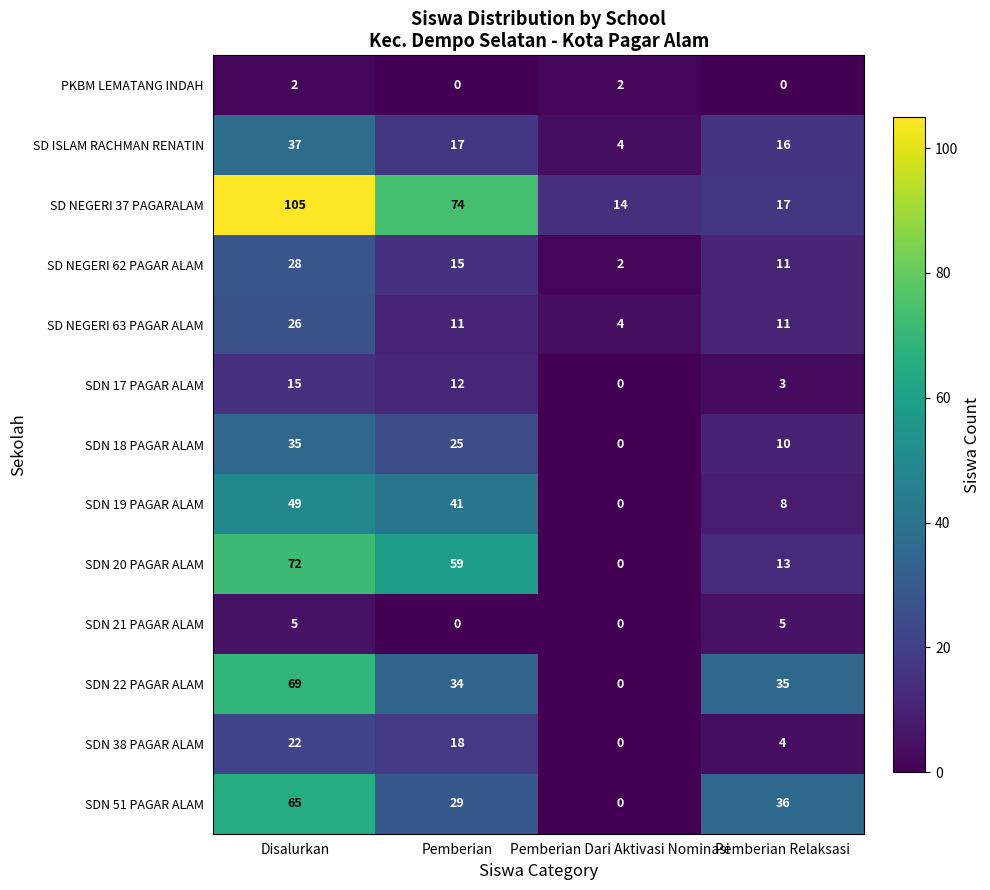

The SDN 51 PAGAR ALAM series shows 99 at Disalurkan. True or false?

False